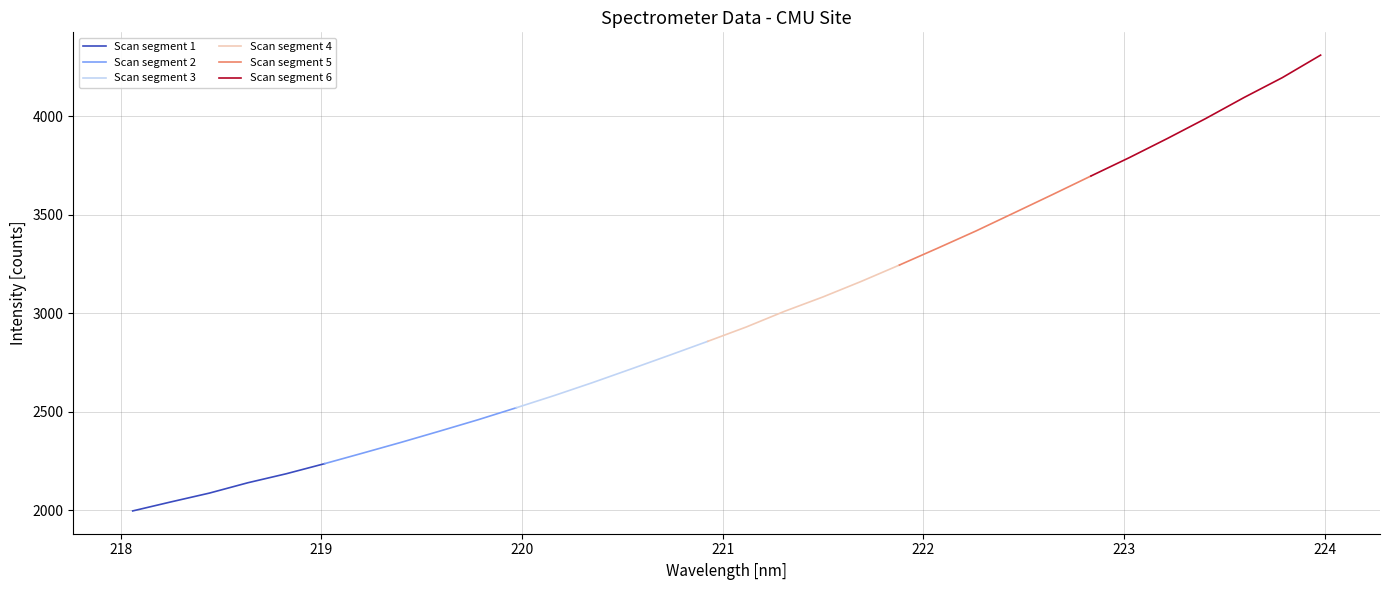

What is the average value?

2985.2